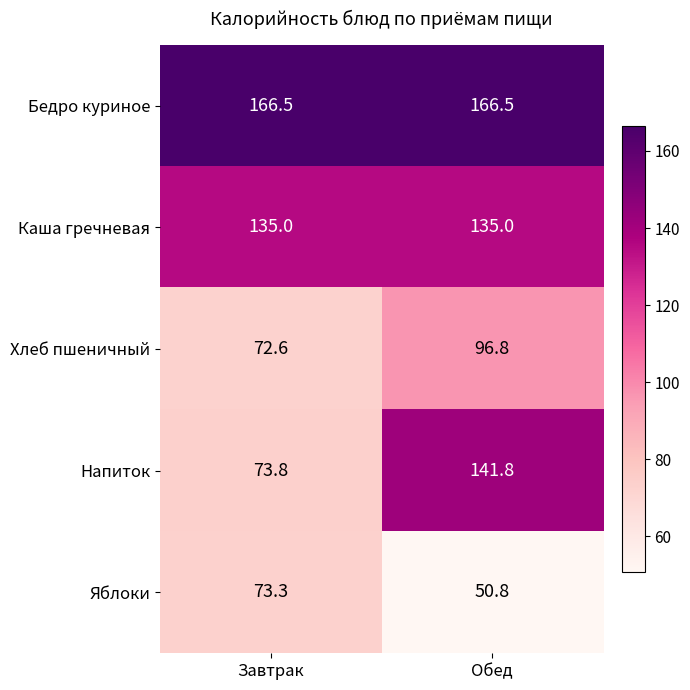

What is the difference between the highest and lowest values at Обед?

115.7